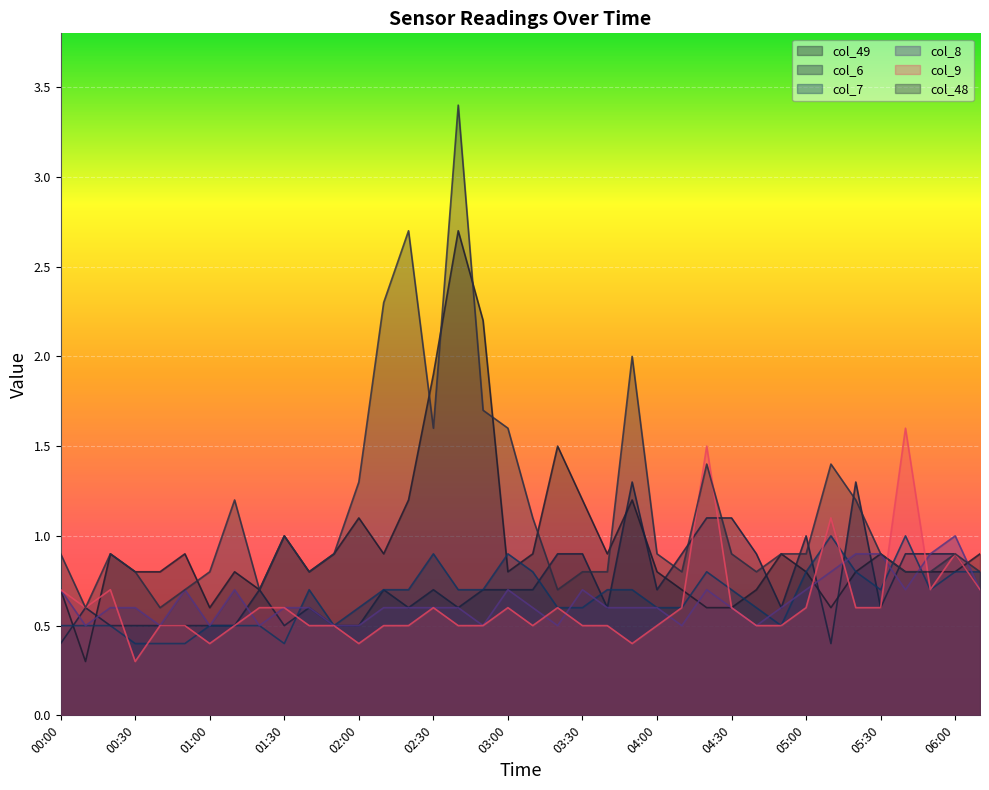

What are all the series names shown in the legend?

col_49, col_6, col_7, col_8, col_9, col_48